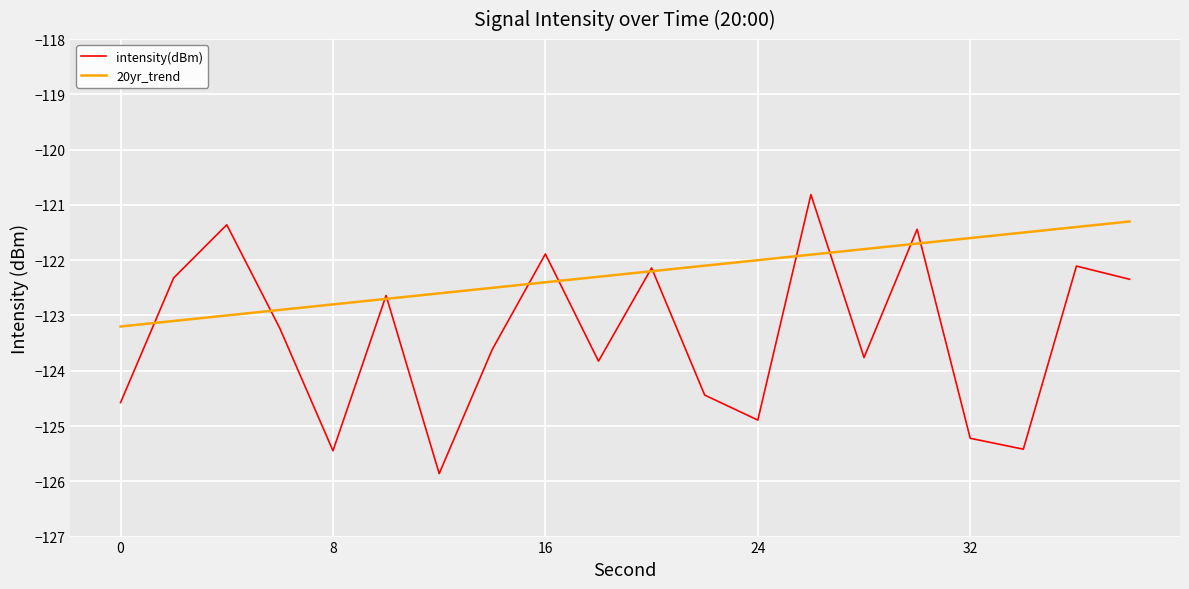

What is the maximum value shown in the chart?

-120.8